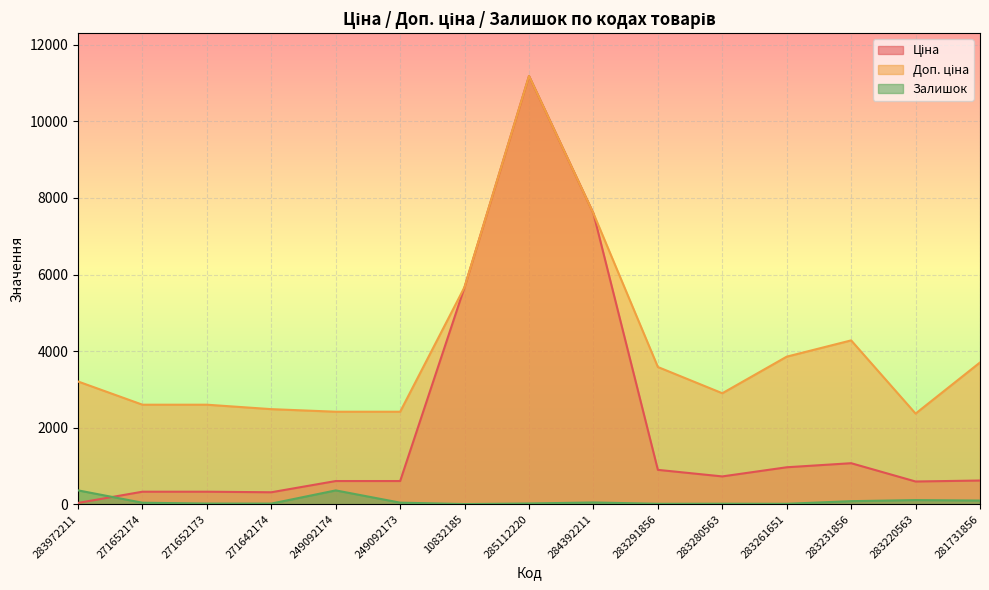

What is the difference between the second highest and minimum values in the Залишок series?

357.0